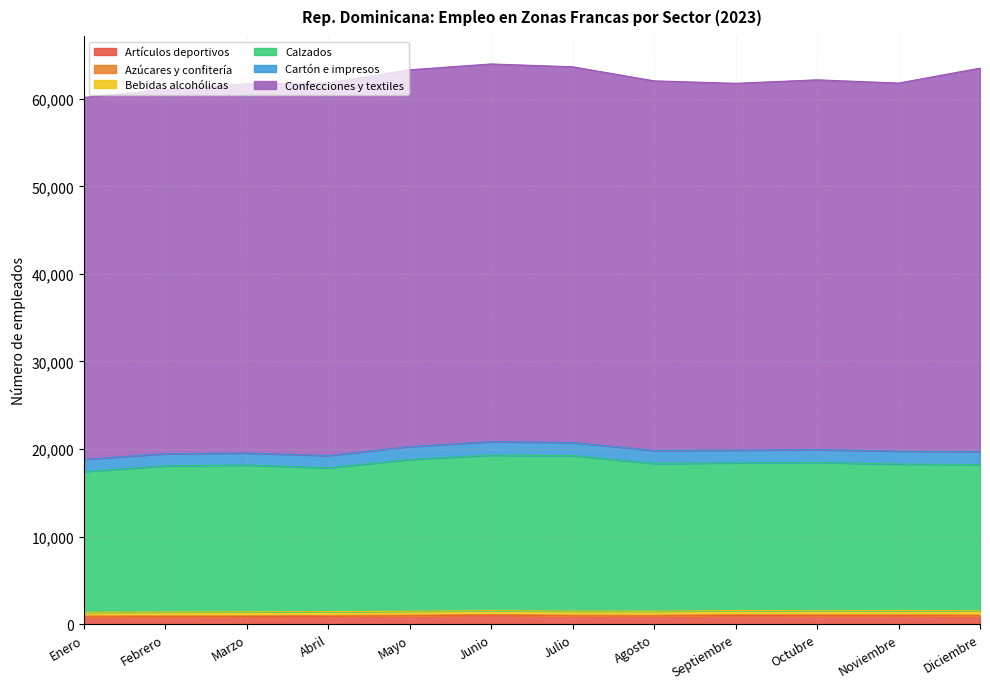

True or false: Confecciones y textiles has more than 2 interior local peaks.

False